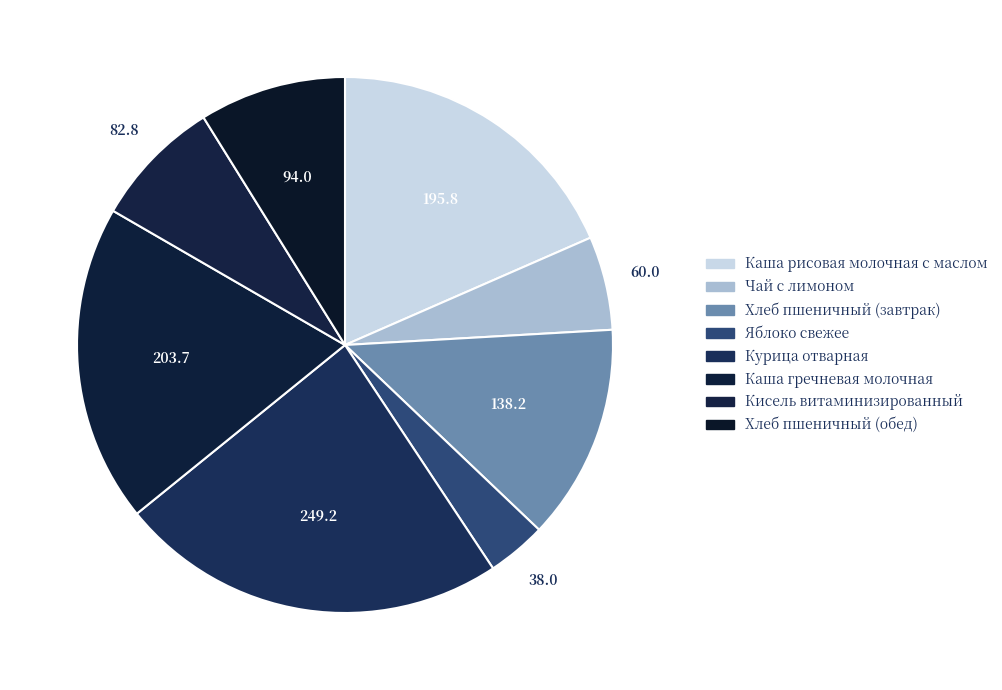

How many segments does this pie chart have?

8